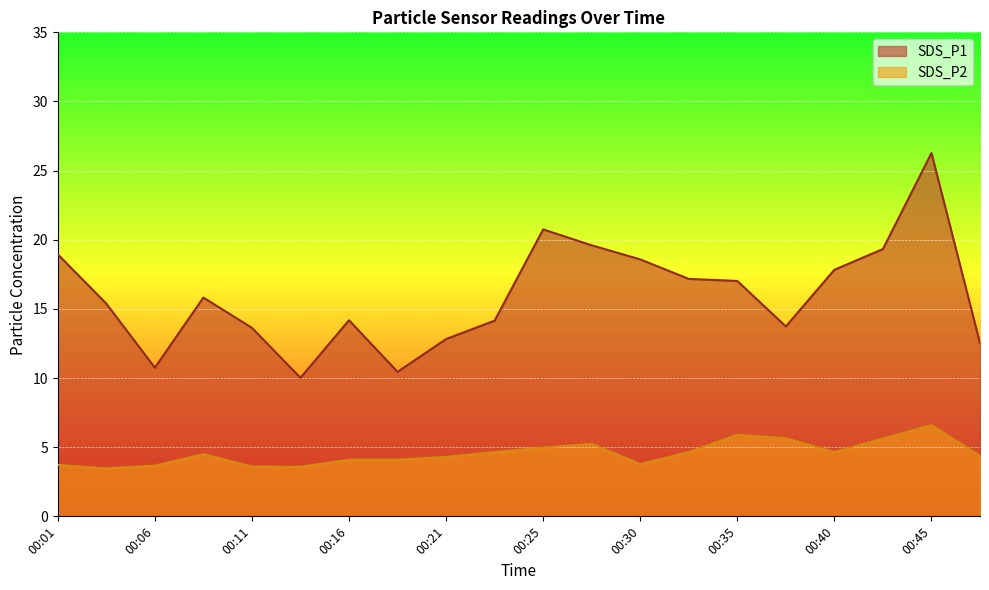

What is the value of the SDS_P1 point at the 18th from the left?

19.3